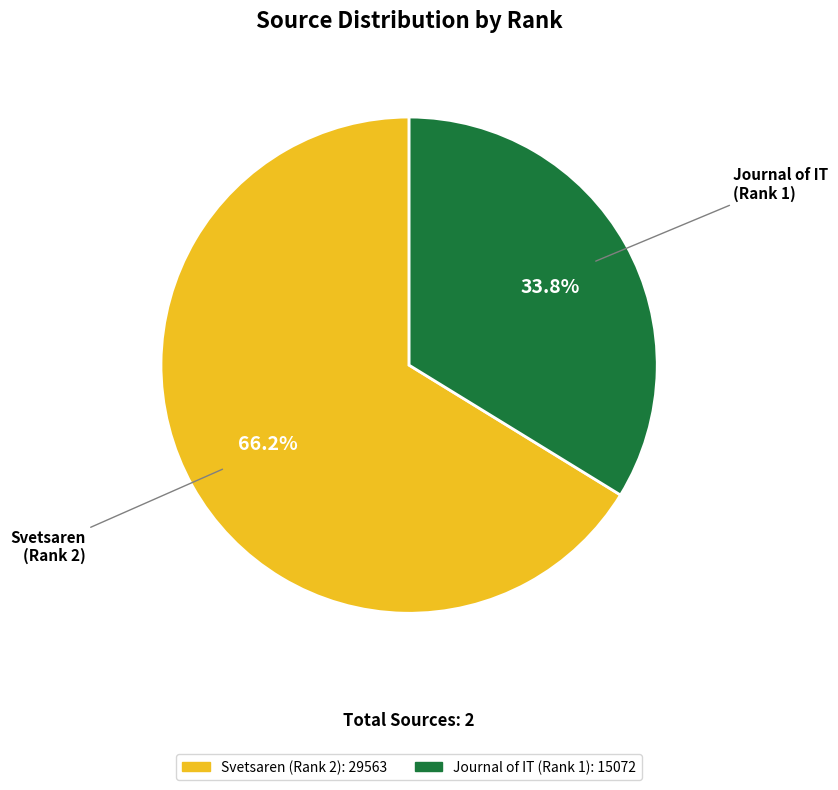

How many segments does this pie chart have?

2